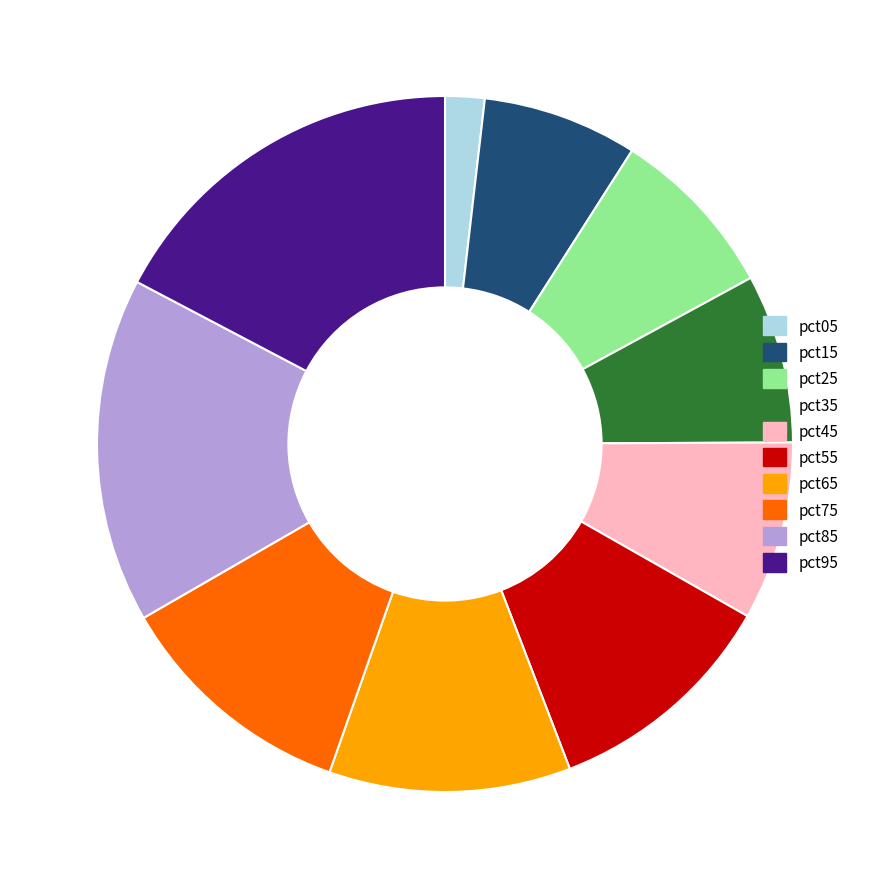

What is the smallest slice in the pie chart?

pct05